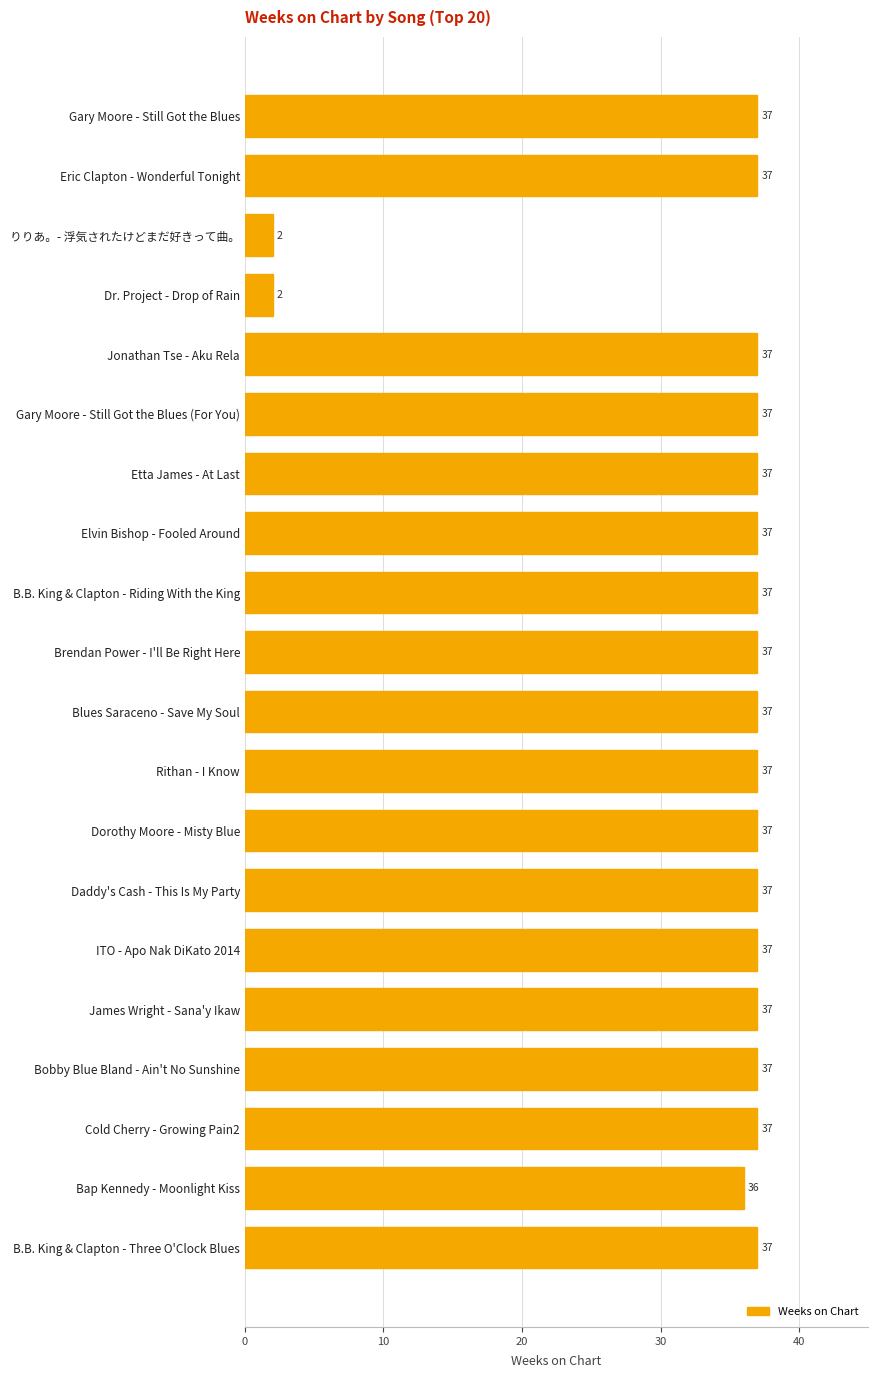

How many series are shown in this chart?

1